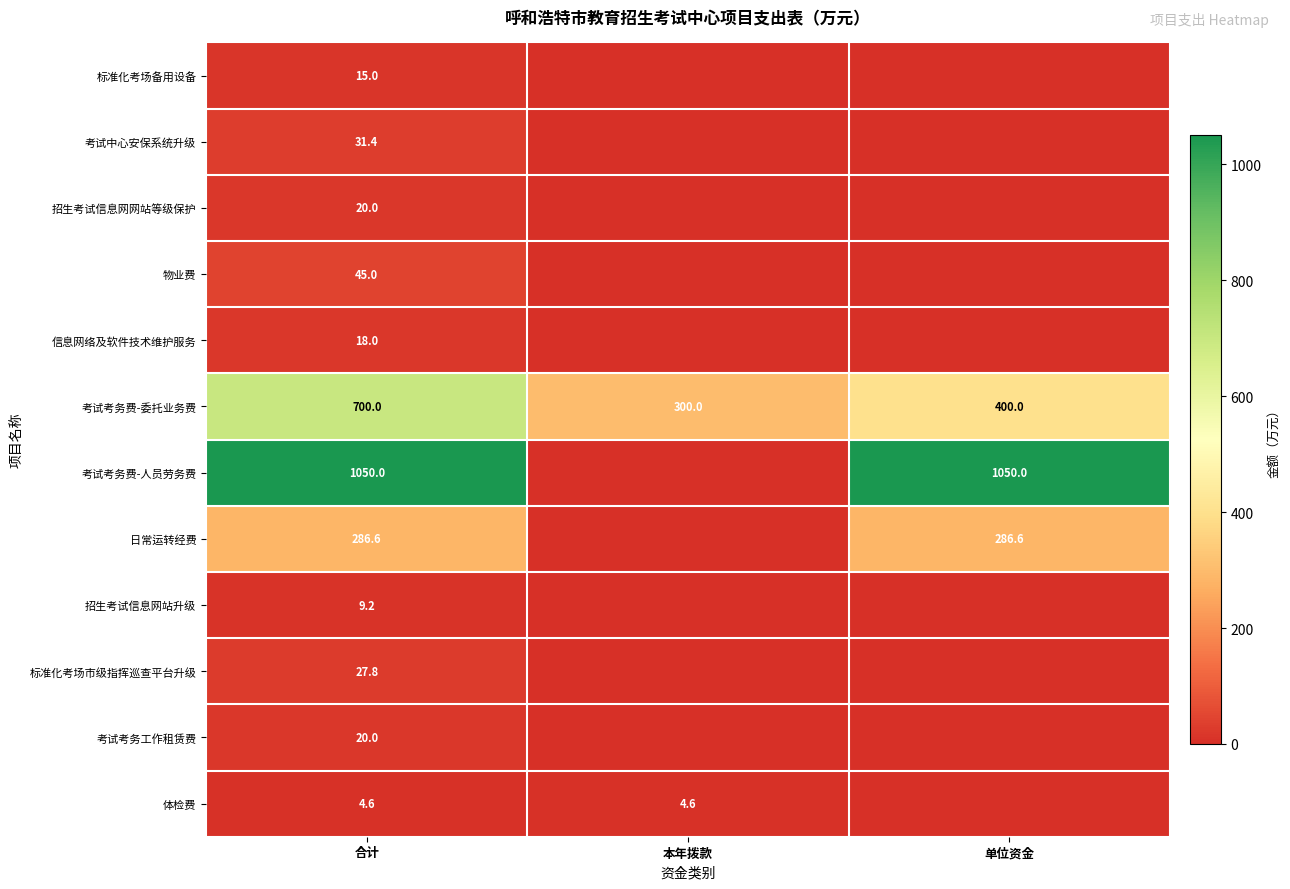

At which category is the sum across all series the highest?

合计